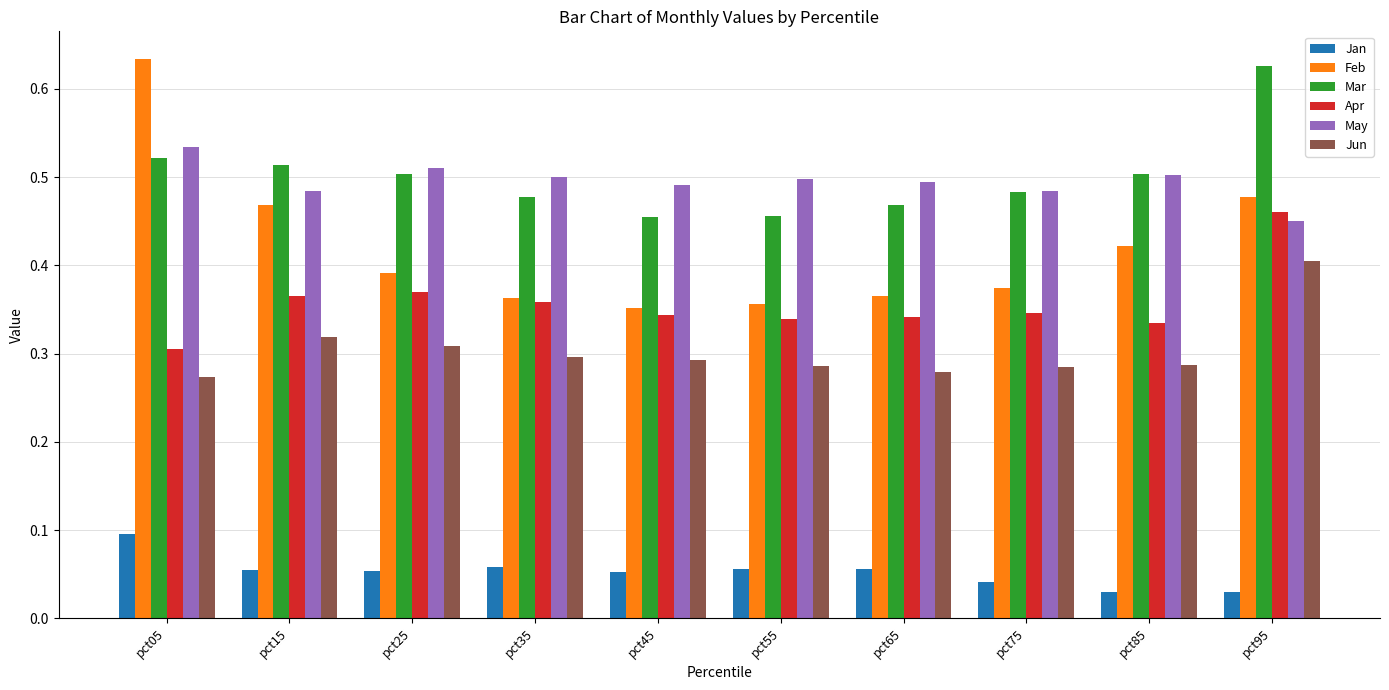

Which category has the highest value in the Mar series?

pct95